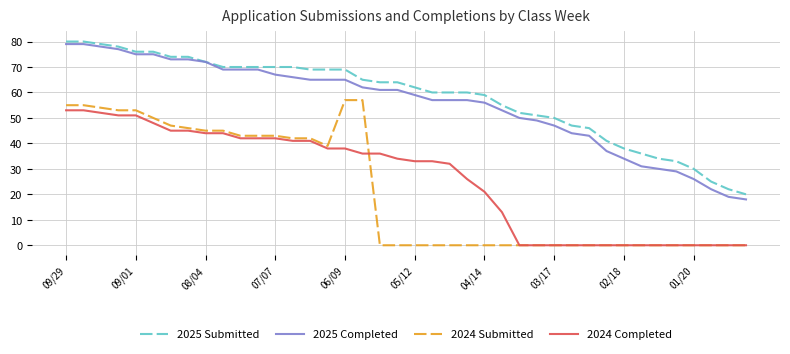

Does the chart display data point markers on the line(s)?

No